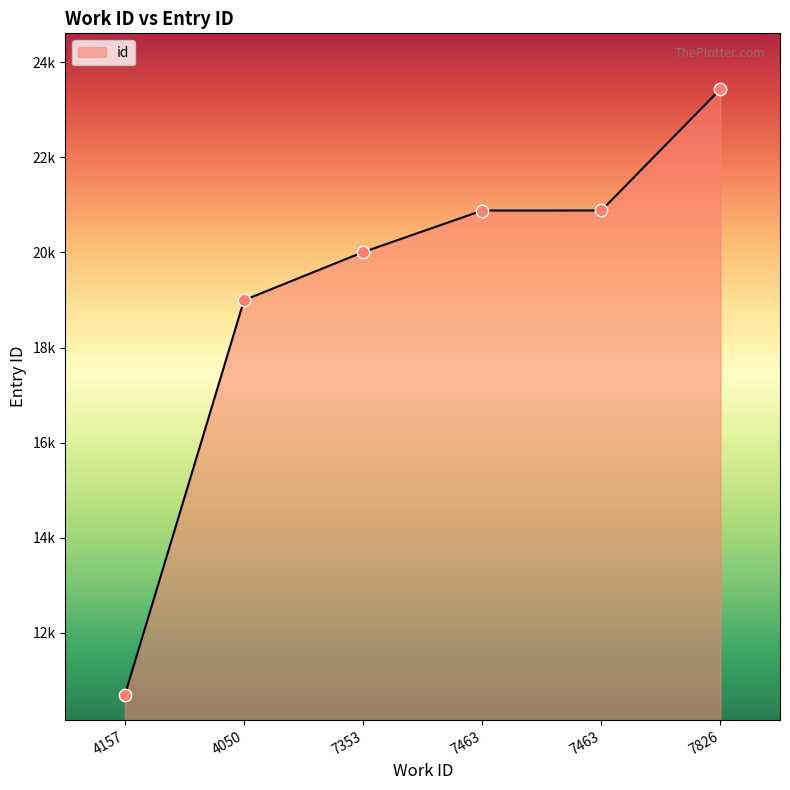

What is the ratio of the value at 7463 to the value at 7353?

1.0